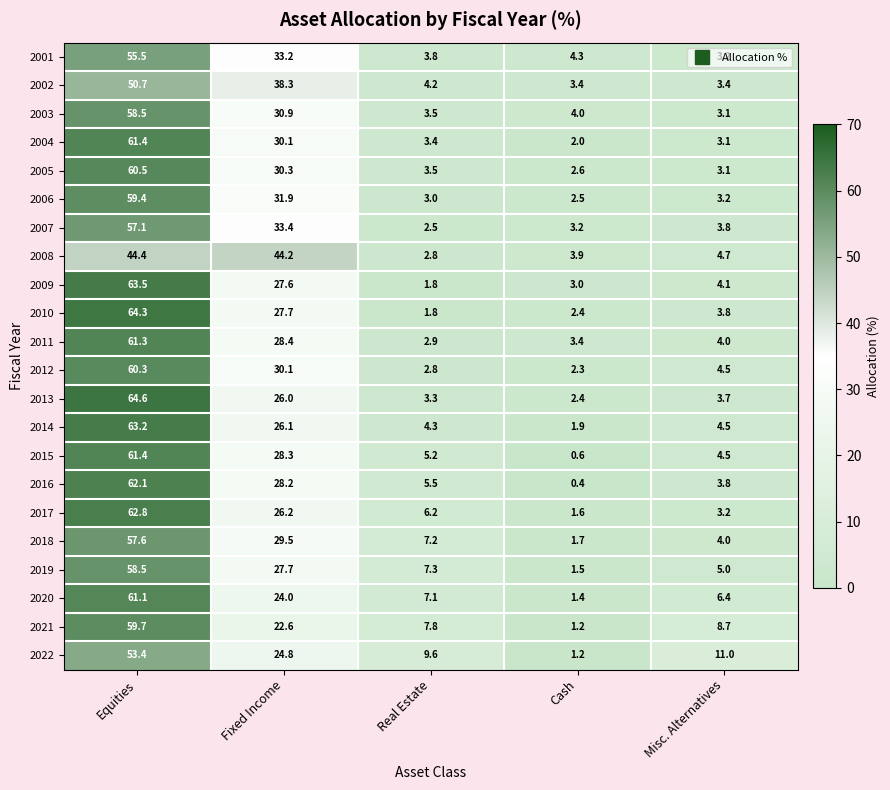

What is the difference between the maximum and minimum values in the 2013 series?

62.2